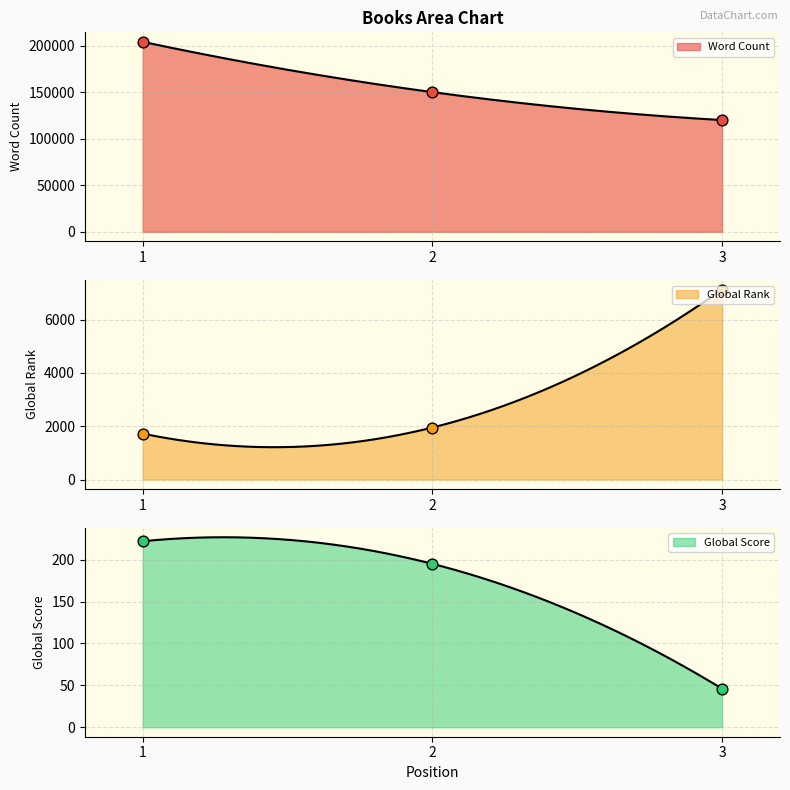

What is the total value across all series at 2?

152147